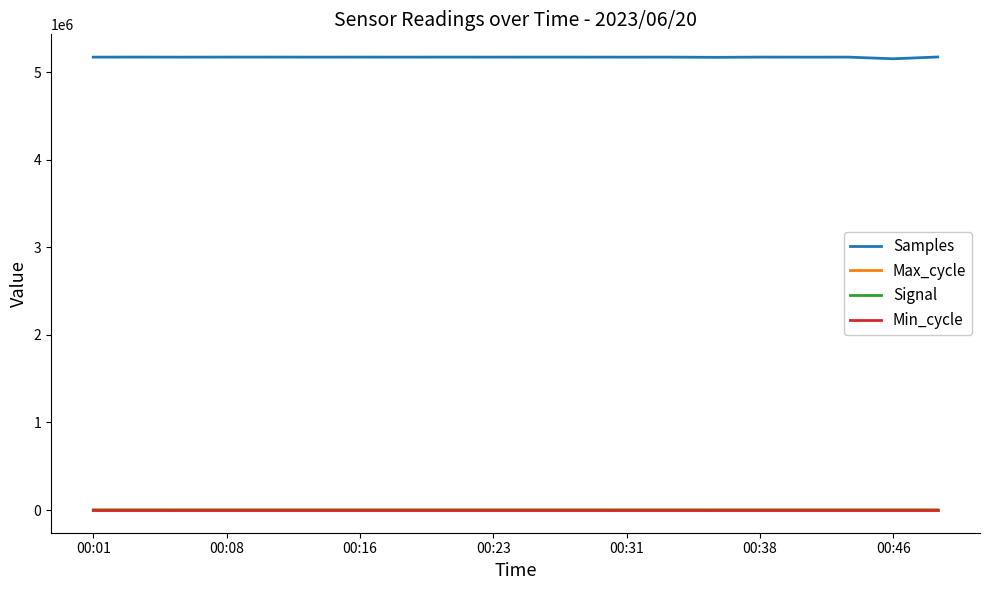

What is the average value of the Signal series?

-59